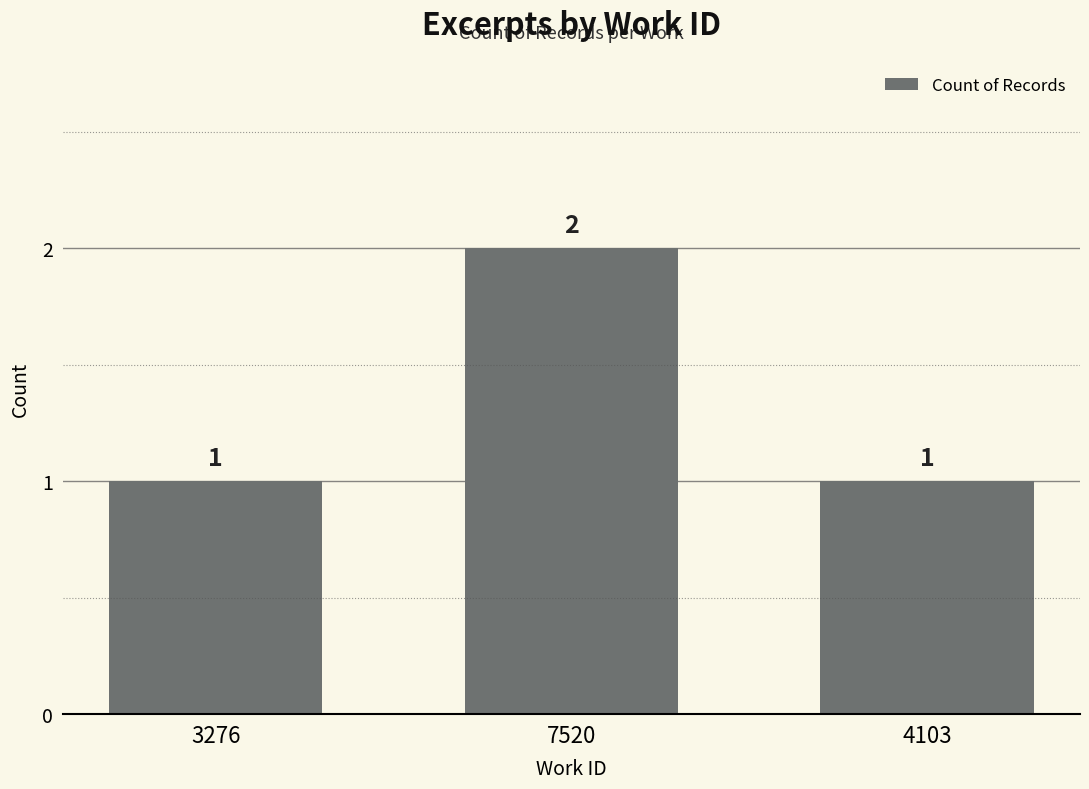

Which label corresponds to the largest value in the chart?

7520